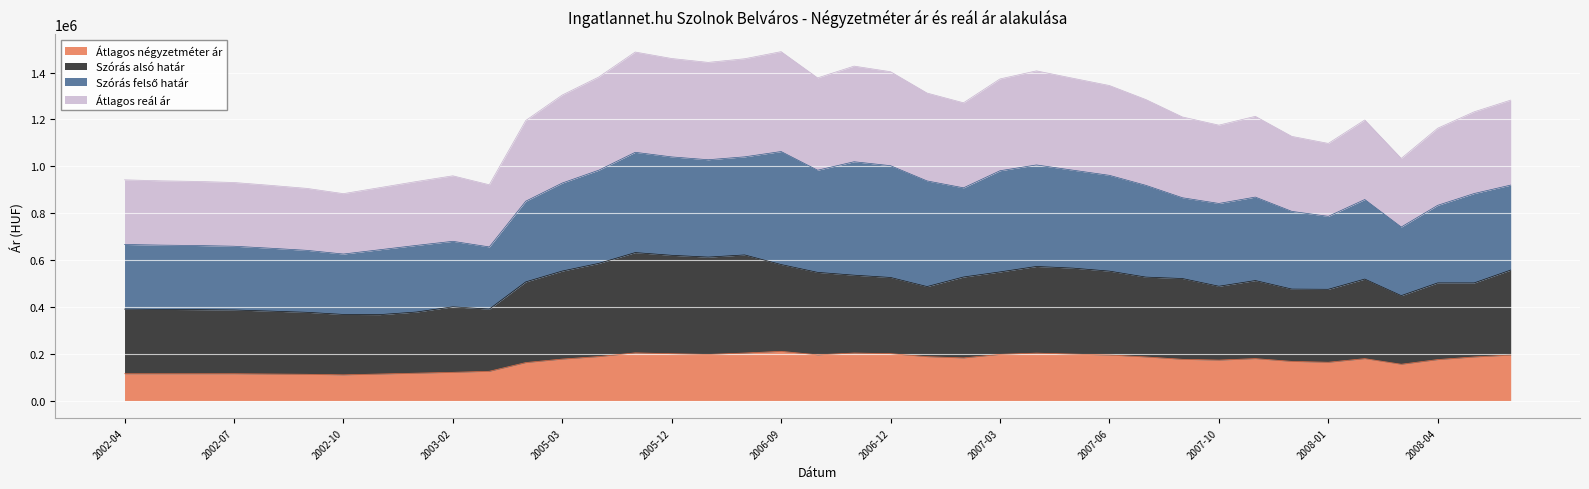

What is the maximum value for Átlagos négyzetméter ár?

210169